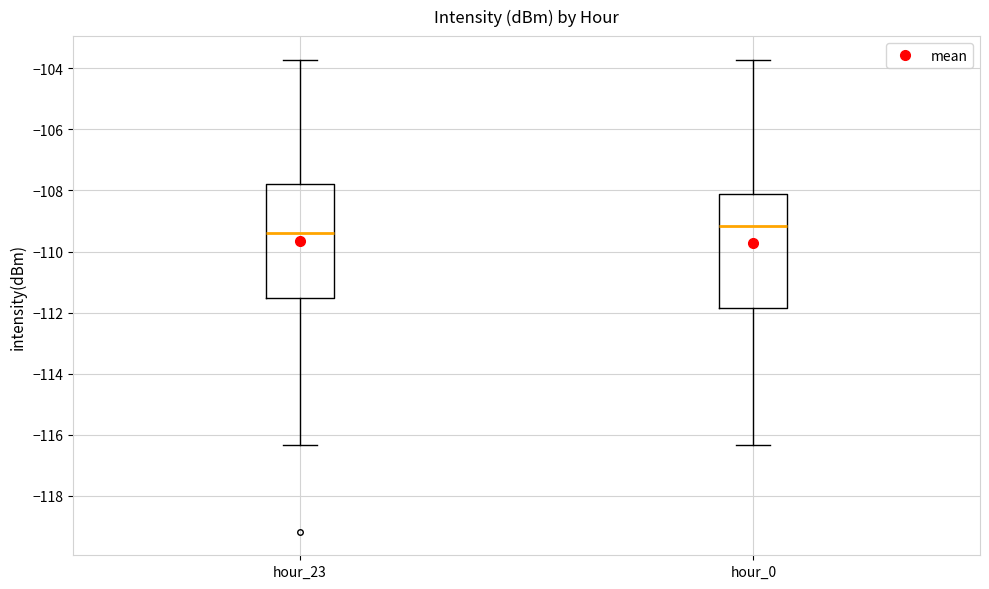

Reading left to right, transcribe this box plot: for each box, give where its median line is, the range the box spans, and where its two whiskers end, as read against the y-axis. The values are not printed on the chart, so give them approximately, as read against the axis.

hour_23: median -109.4, box -111.6 to -107.8, whiskers -116.4 to -103.8
hour_0: median -109.2, box -111.8 to -108.2, whiskers -116.4 to -103.8